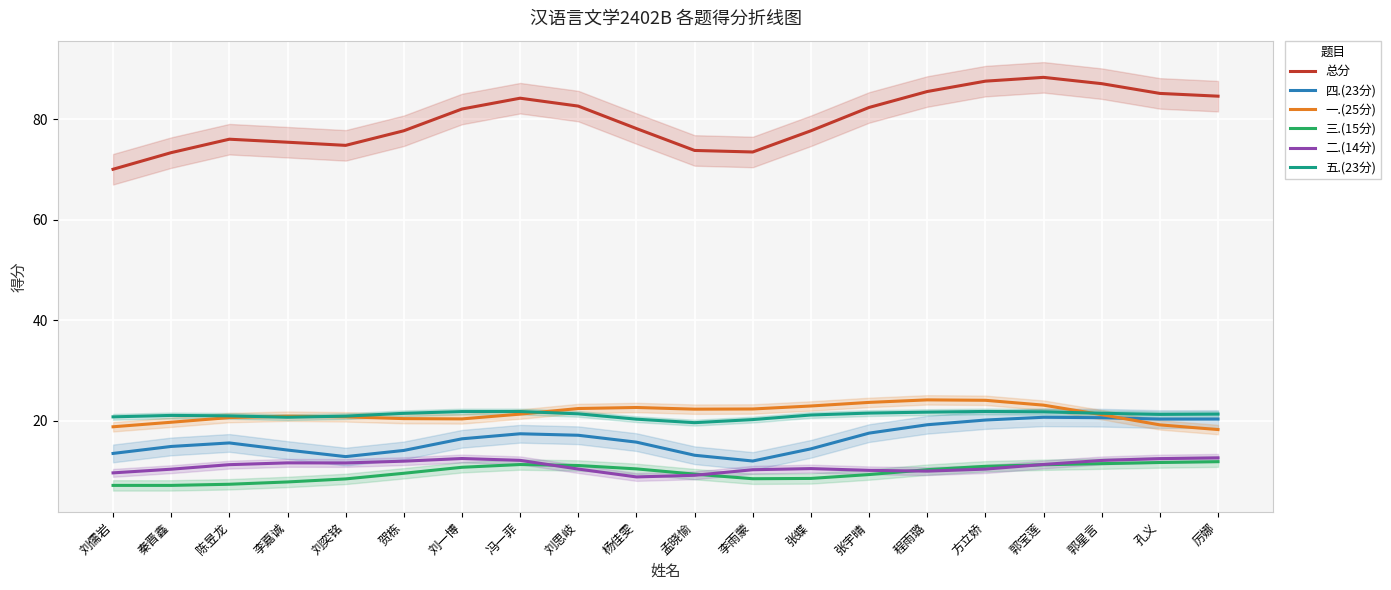

What is the value of the 四.(23分) point at the 15th from the left?

19.2